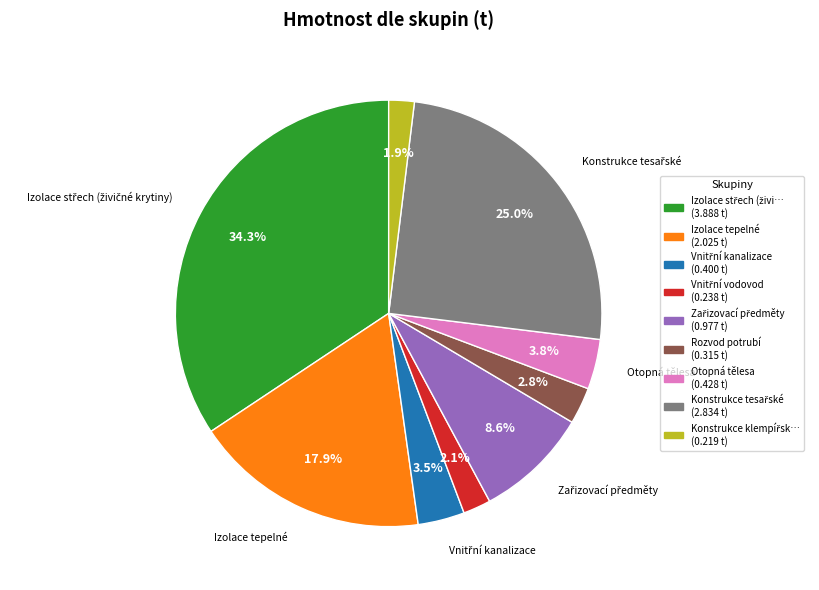

Is there a majority slice in this chart?

No